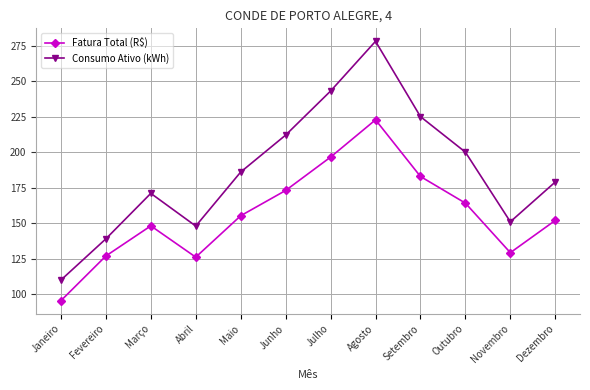

What are all the series names shown in the legend?

Fatura Total (R$), Consumo Ativo (kWh)